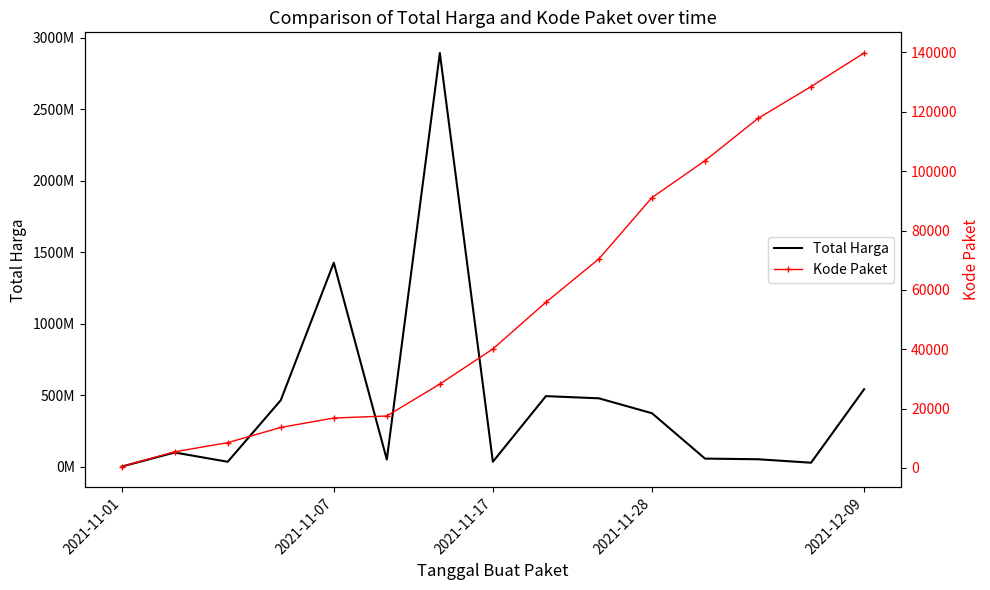

True or false: Total Harga and Kode Paket cross at least once.

False